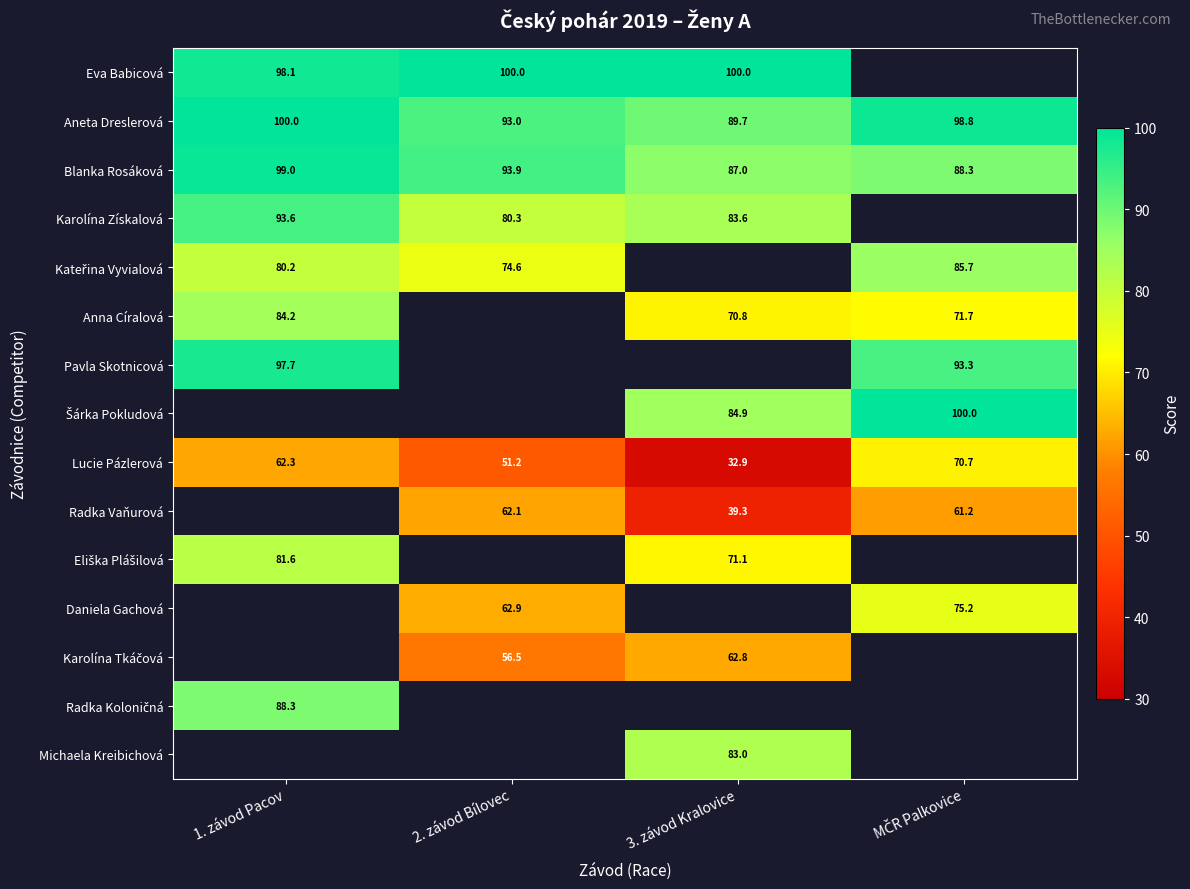

Which category has the lowest value in the Aneta Dreslerová series?

3. závod Kralovice